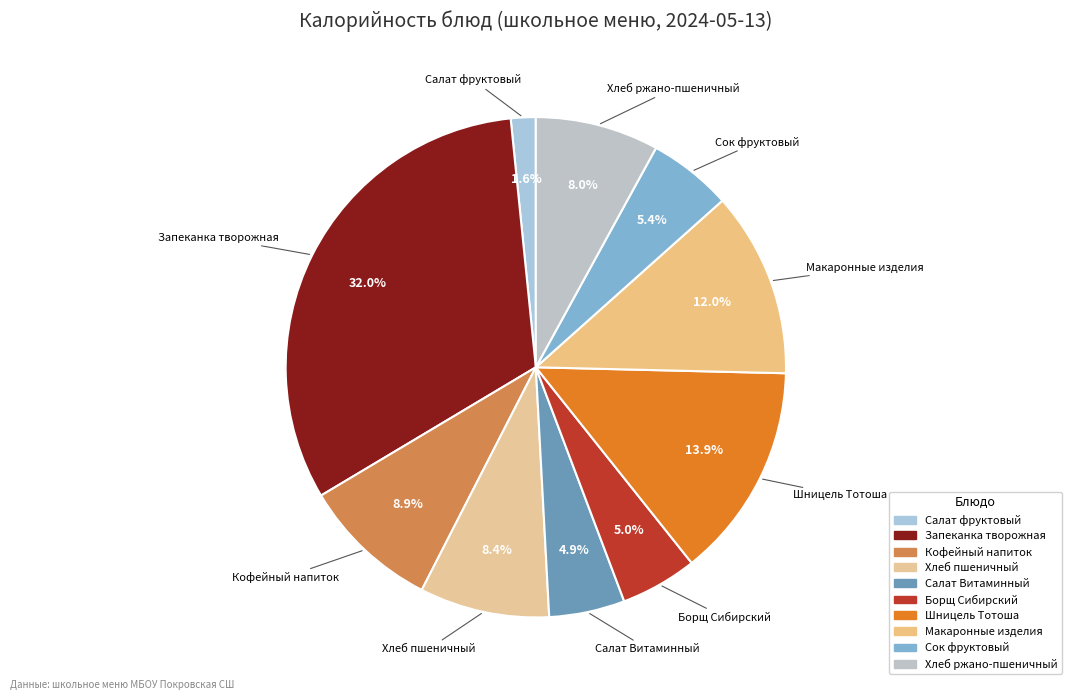

Is Кофейный напиток the majority of the pie?

No